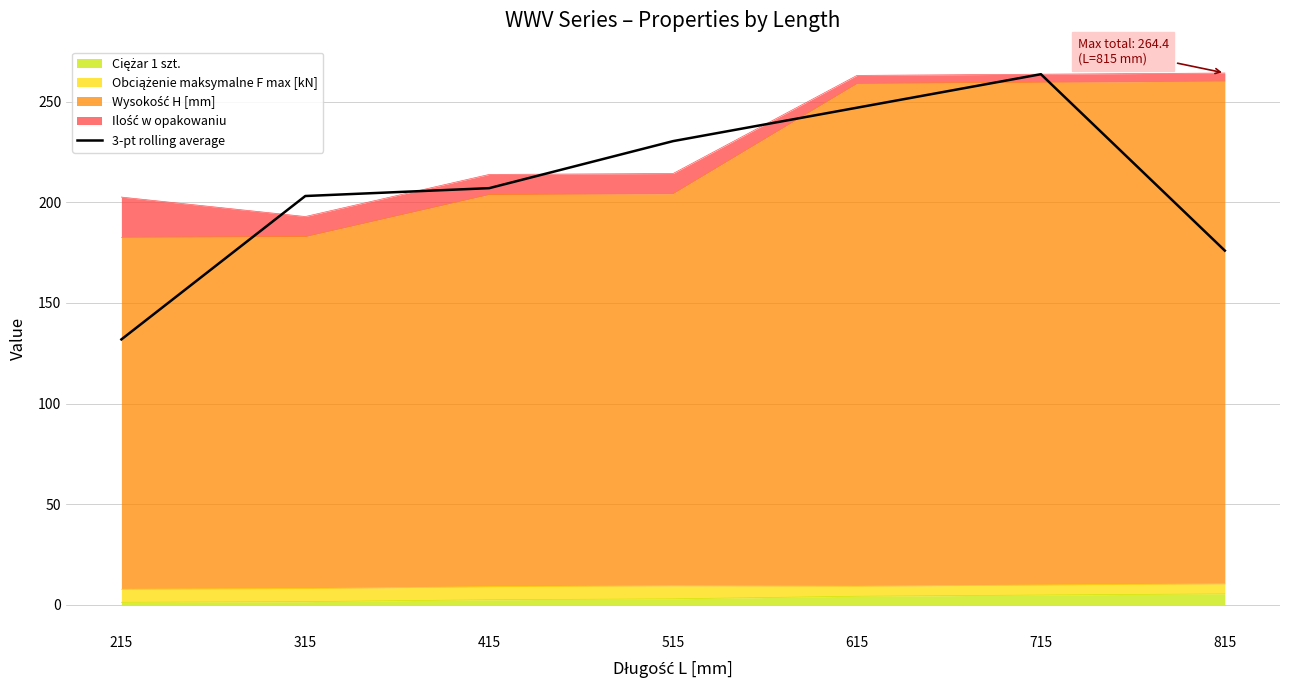

The value at 815 is 176.0. True or false?

True